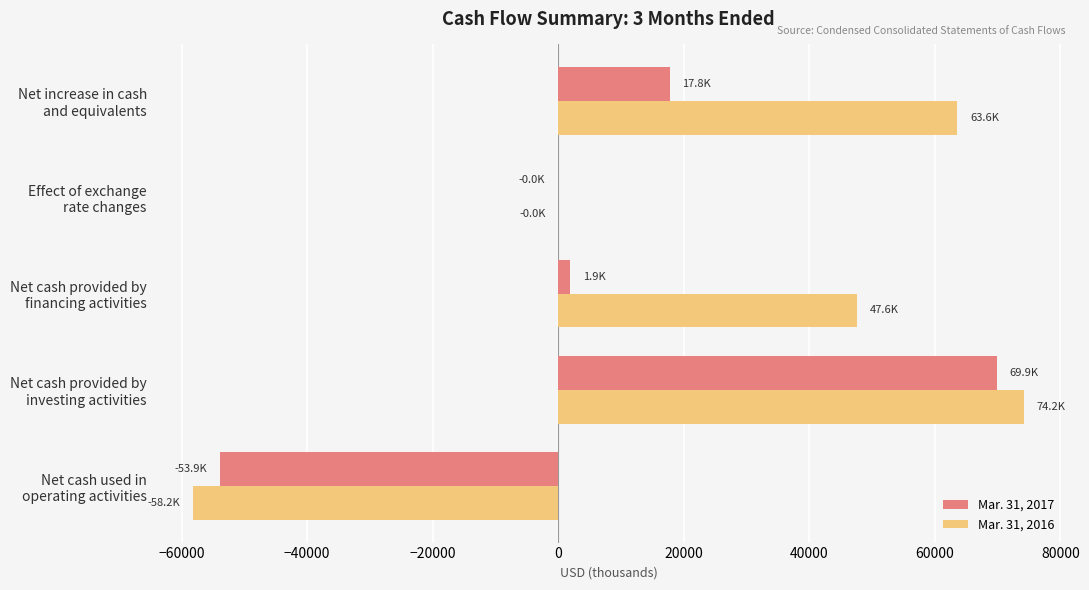

Which series has the largest total across all categories?

Mar. 31, 2016